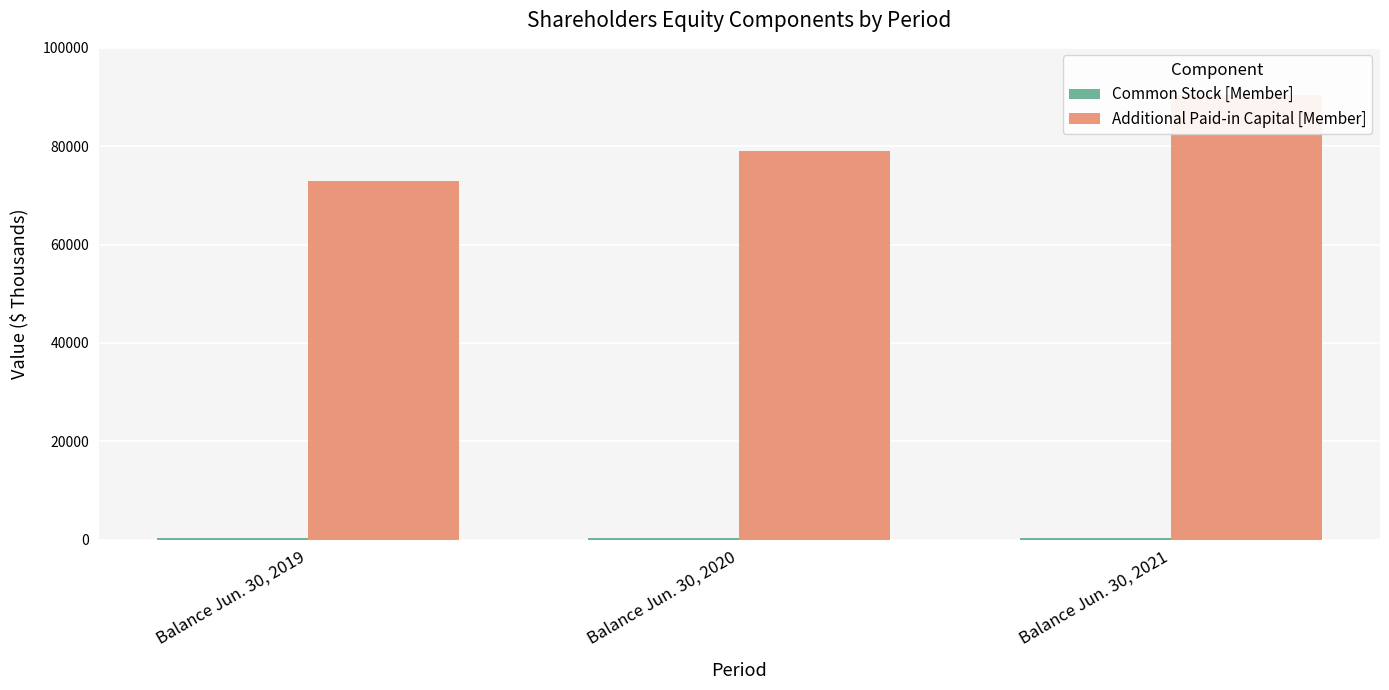

Reading left to right, extract all data points from this chart.

Common Stock [Member]: 296	301	310
Additional Paid-in Capital [Member]: 73010	79127	90501